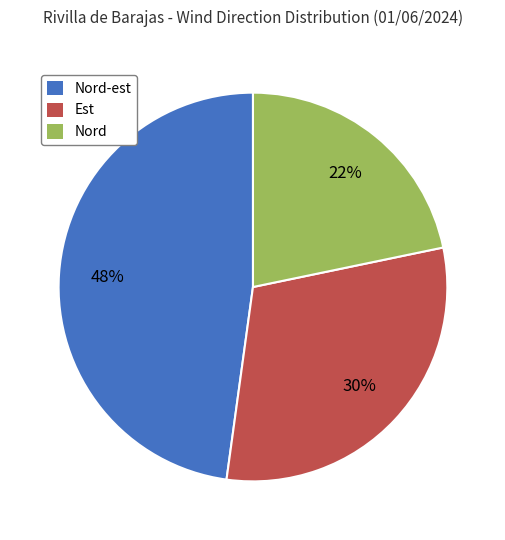

Rank the categories by value from highest to lowest.

Nord-est, Est, Nord